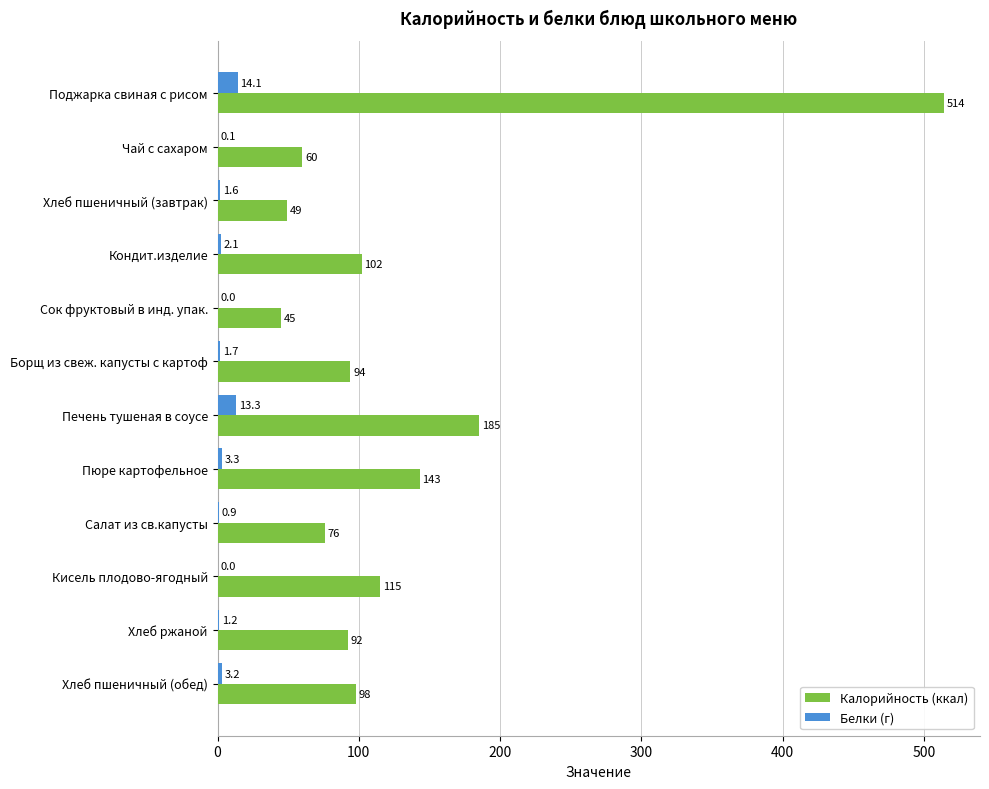

What is the sum of the Калорийность (ккал) values at Печень тушеная в соусе and Сок фруктовый в инд. упак.?

230.0